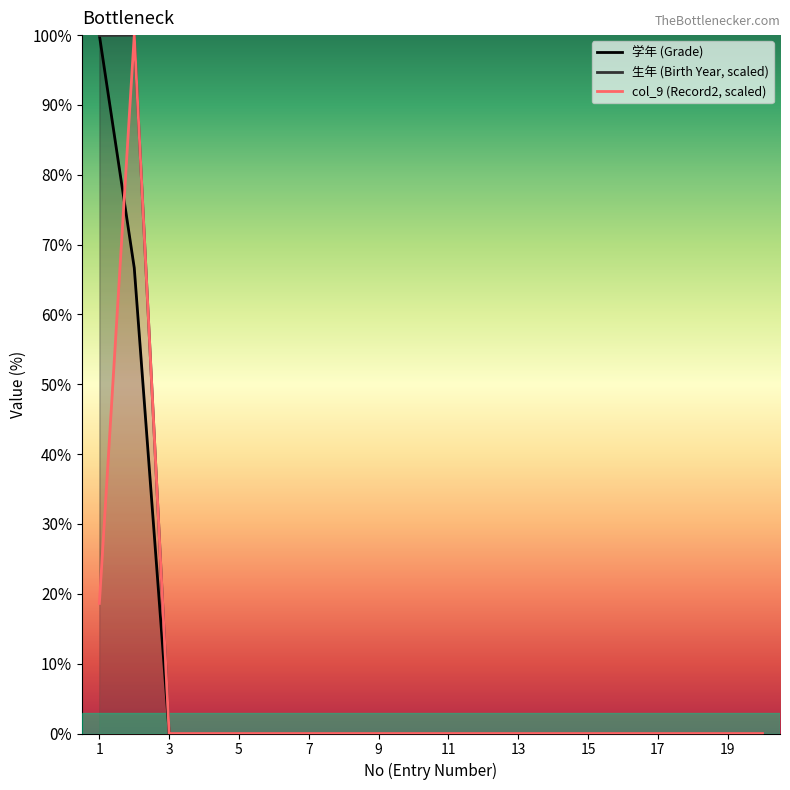

True or false: 学年 (Grade) and col_9 (Record2, scaled) intersect in this chart.

True